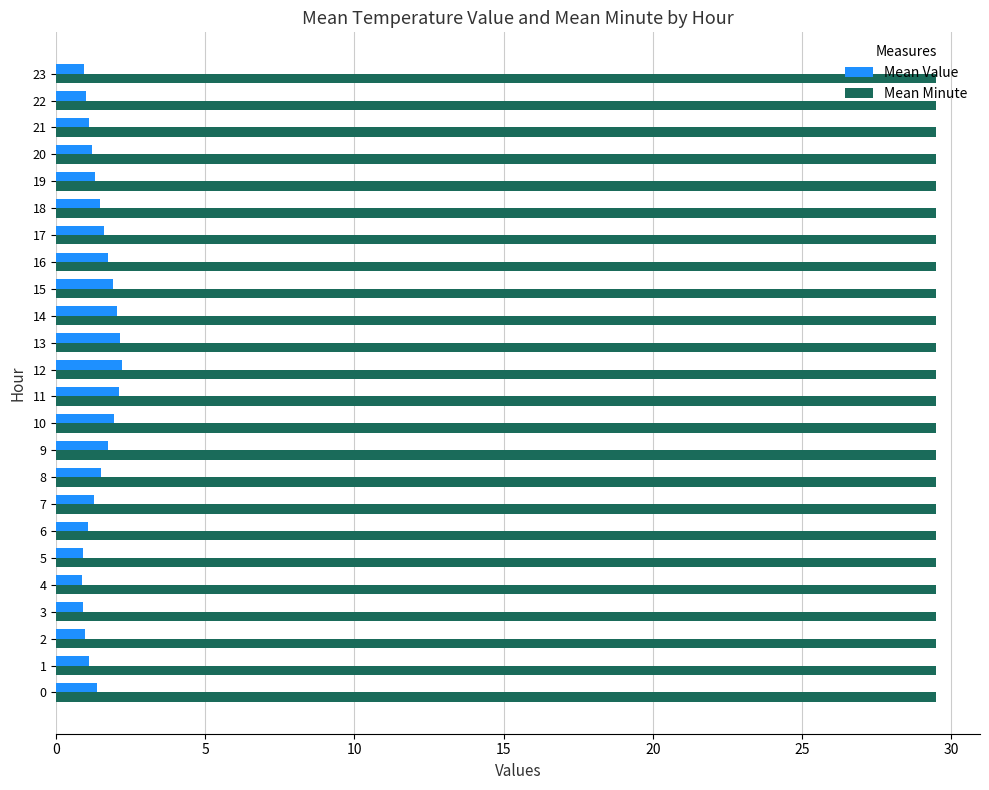

At 23, list the series in order from smallest to largest.

Mean Value, Mean Minute